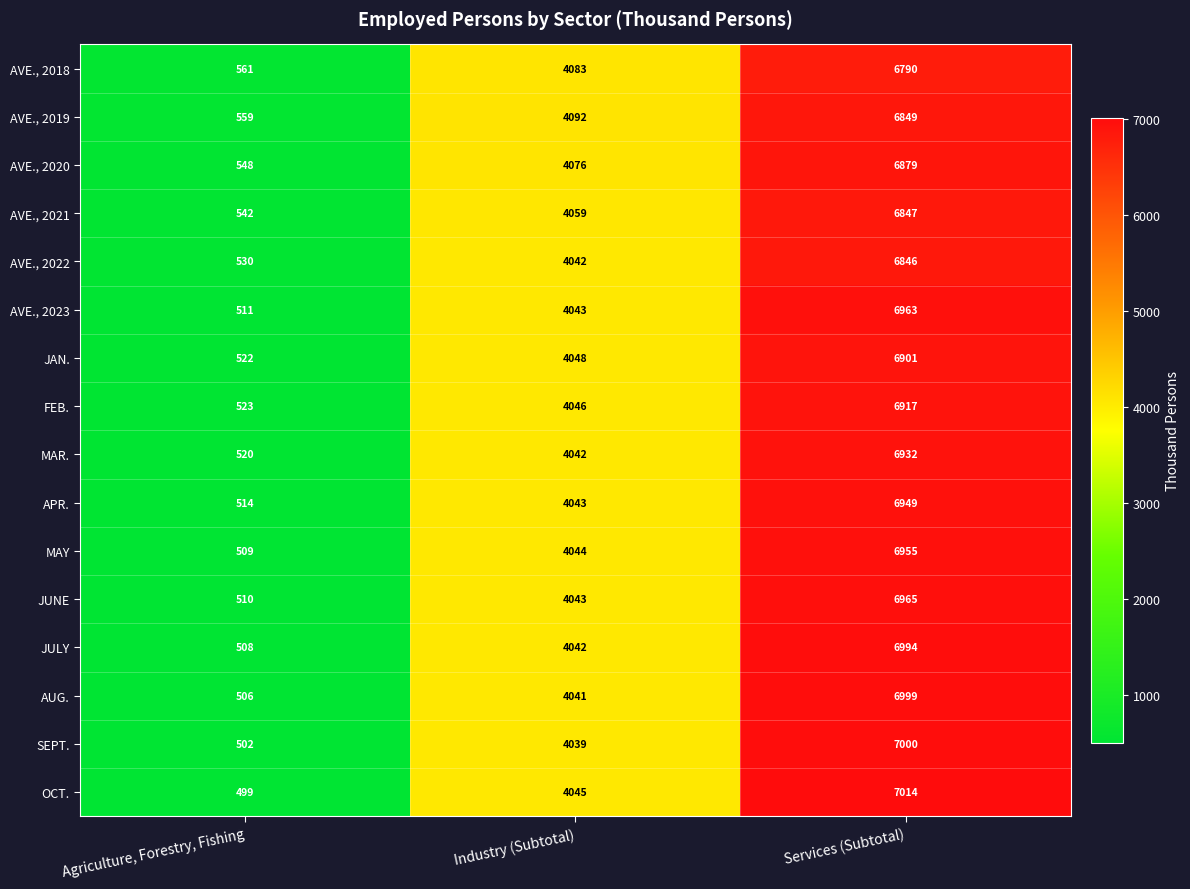

What is the total value across all series at Agriculture, Forestry, Fishing?

8364